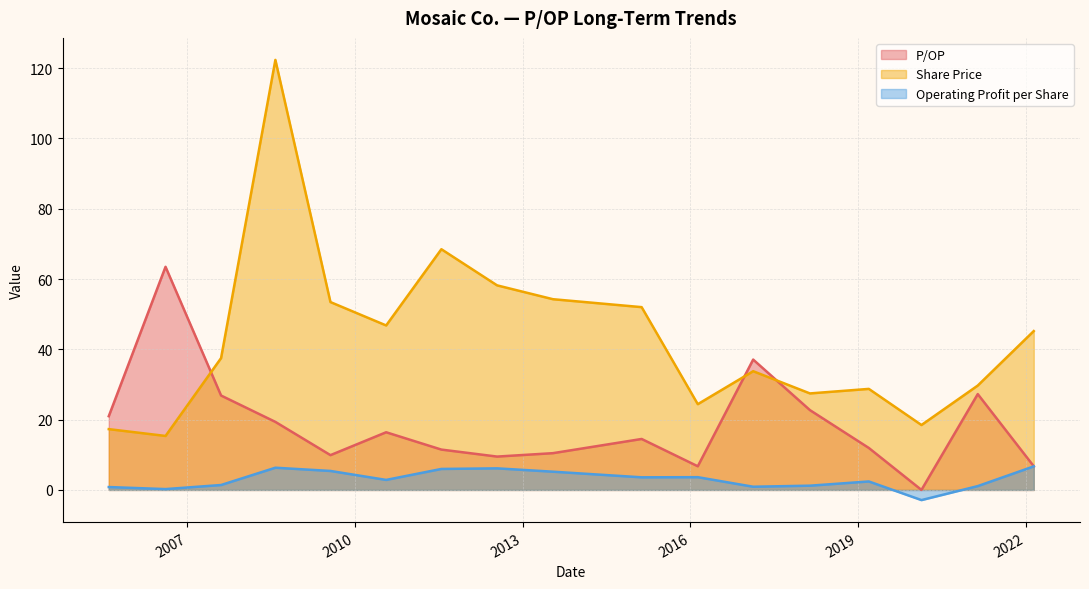

How many lines are shown in the chart?

3